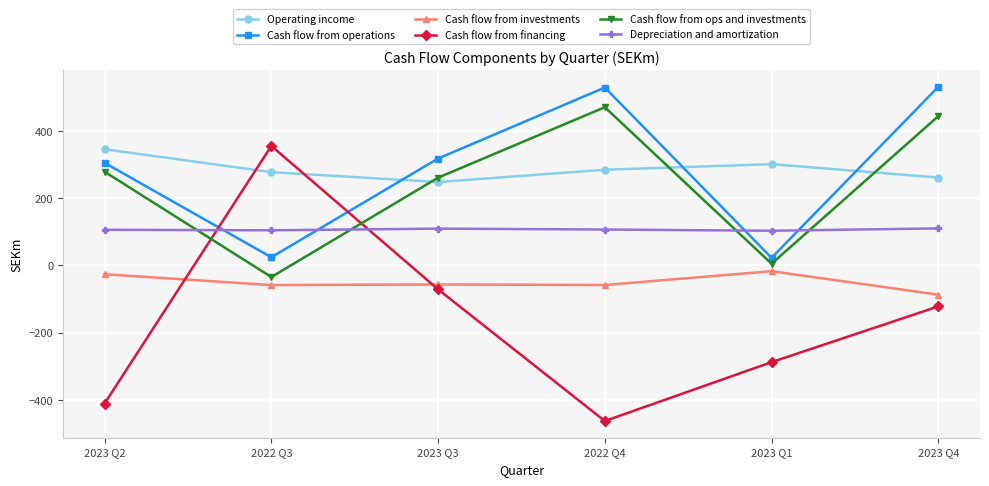

At which label does Cash flow from operations first exceed 317?

2023 Q3